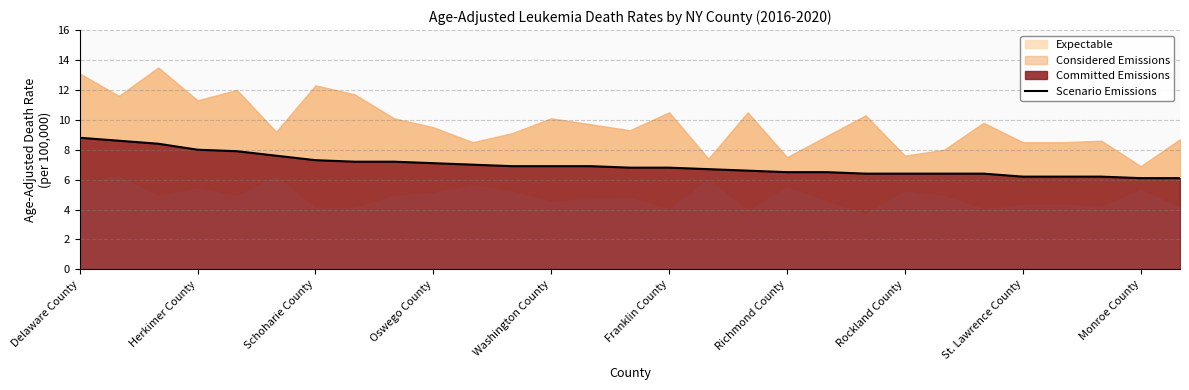

Between 22 and Herkimer County, which is larger?

Herkimer County